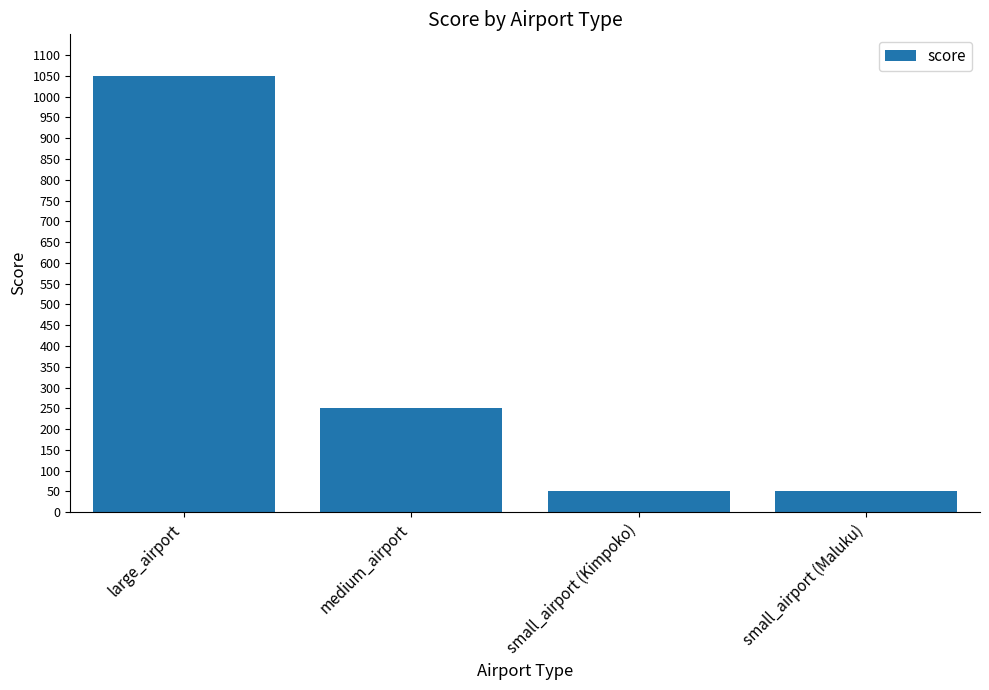

What is the smallest value displayed?

50